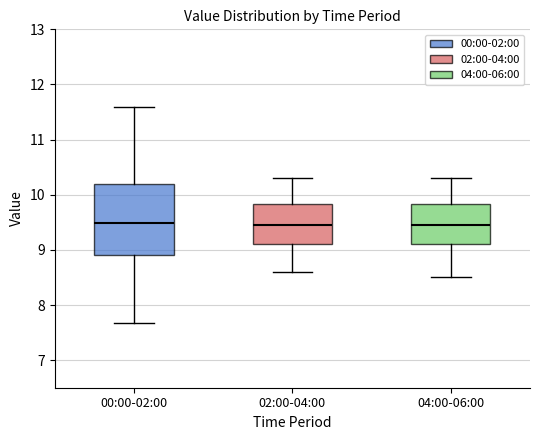

Which box is the tallest, from its lower edge to its upper edge?

00:00-02:00